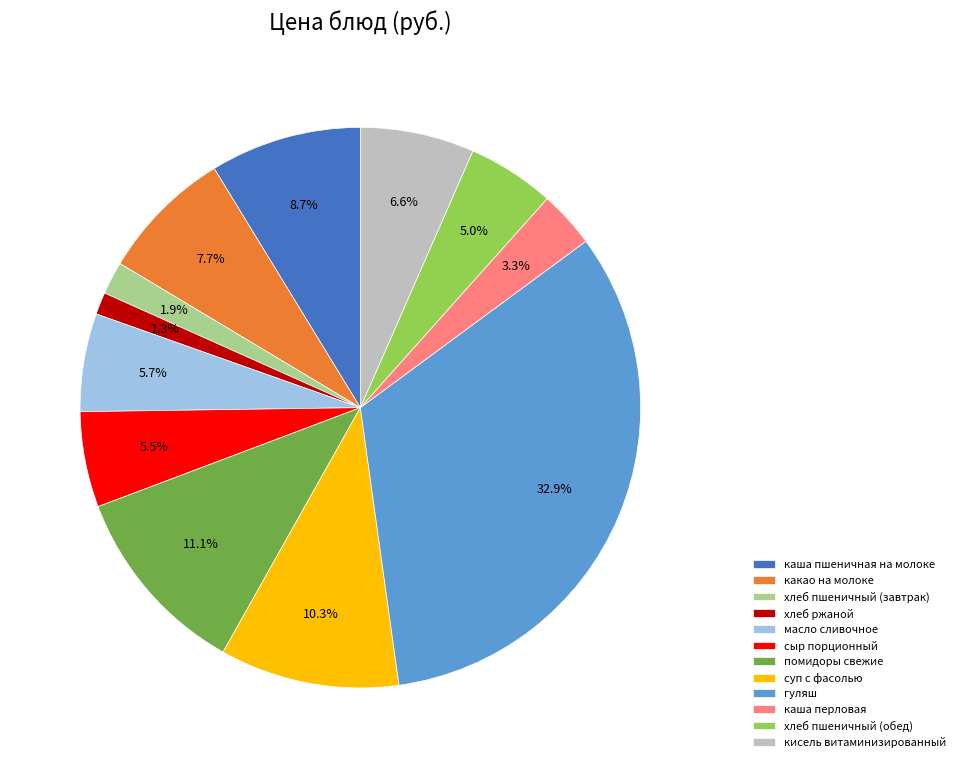

Which slice is the largest?

гуляш